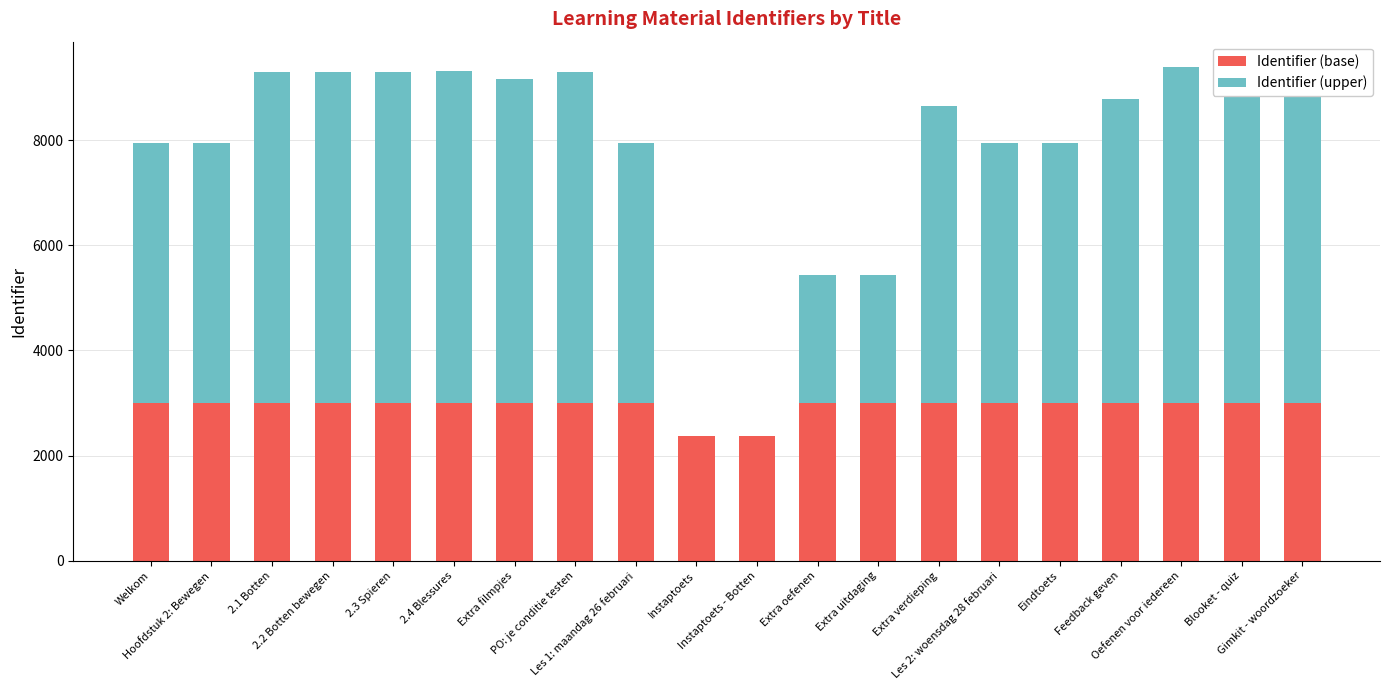

Which category has the lowest value across all series?

Instaptoets